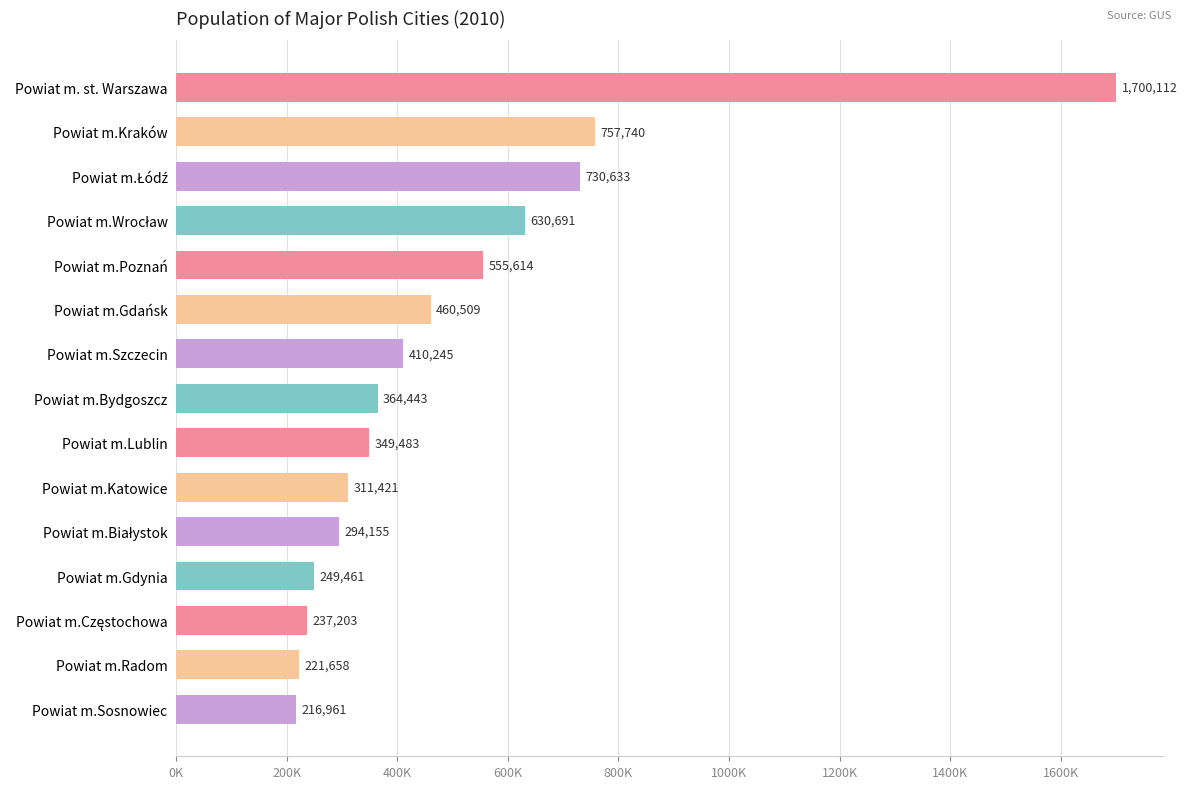

What is the difference between the maximum and minimum values?

1483151